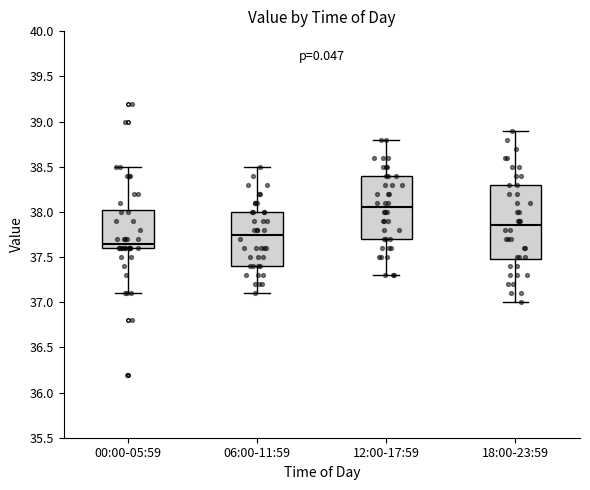

Reading left to right, read every box against the y-axis: the position of its median line, the range the box covers, and the ends of its whiskers. The values are not printed on the chart, so give them approximately, as read against the axis.

00:00-05:59: median 37.65, box 37.60 to 38.05, whiskers 37.10 to 38.50
06:00-11:59: median 37.75, box 37.40 to 38.00, whiskers 37.10 to 38.50
12:00-17:59: median 38.05, box 37.70 to 38.40, whiskers 37.30 to 38.80
18:00-23:59: median 37.85, box 37.50 to 38.30, whiskers 37.00 to 38.90